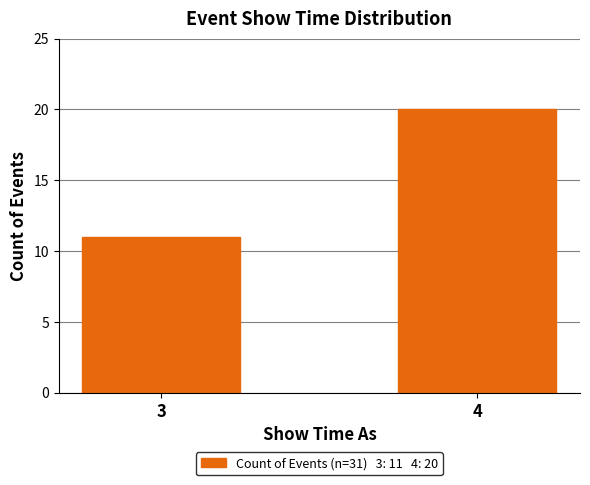

Reading left to right, list all the values displayed in this chart.

11	20